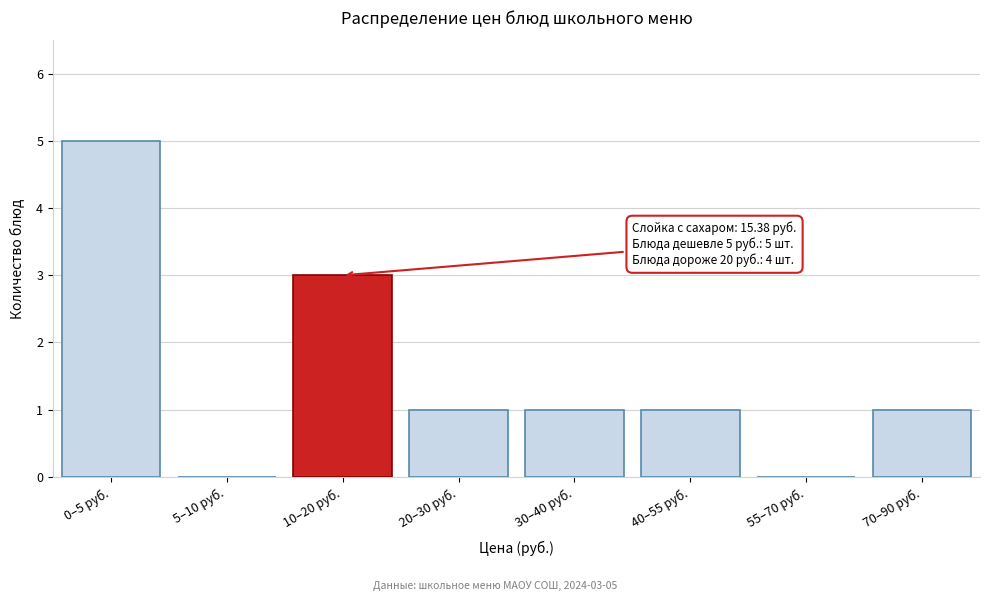

Reading left to right, list all the values displayed in this chart.

0–5 руб.=5	5–10 руб.=0	10–20 руб.=3	20–30 руб.=1	30–40 руб.=1	40–55 руб.=1	55–70 руб.=0	70–90 руб.=1